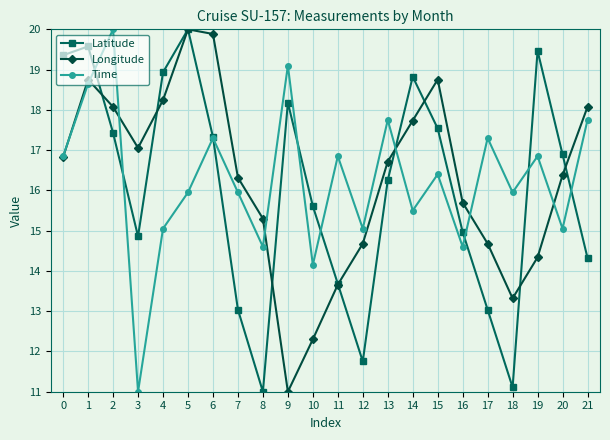

Between 10 and 19, which series saw the biggest shift?

Latitude